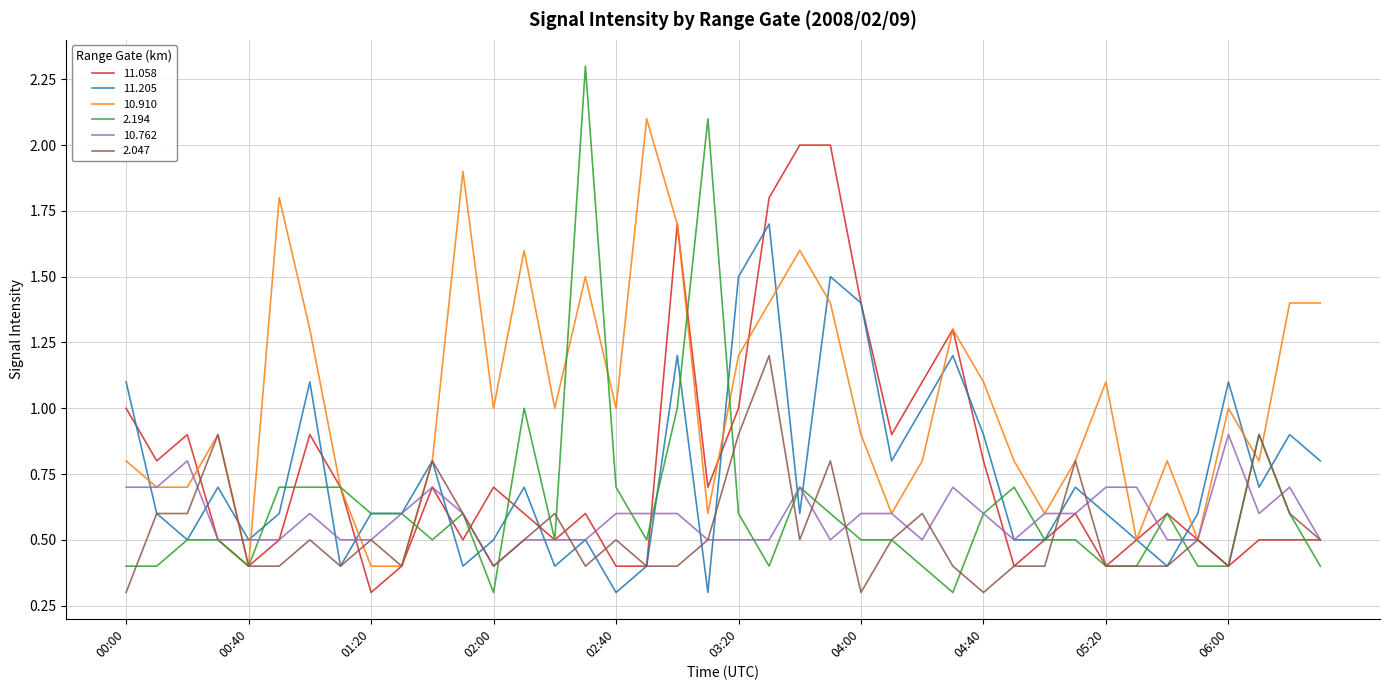

What are all the series names shown in the legend?

11.058, 11.205, 10.910, 2.194, 10.762, 2.047